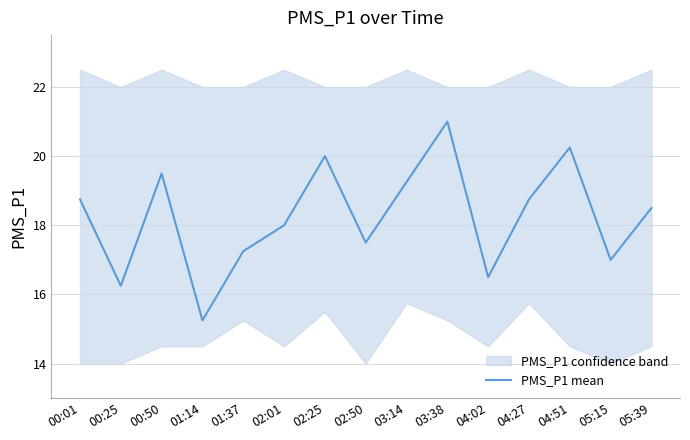

What is the label of the 12th point from the right?

01:14